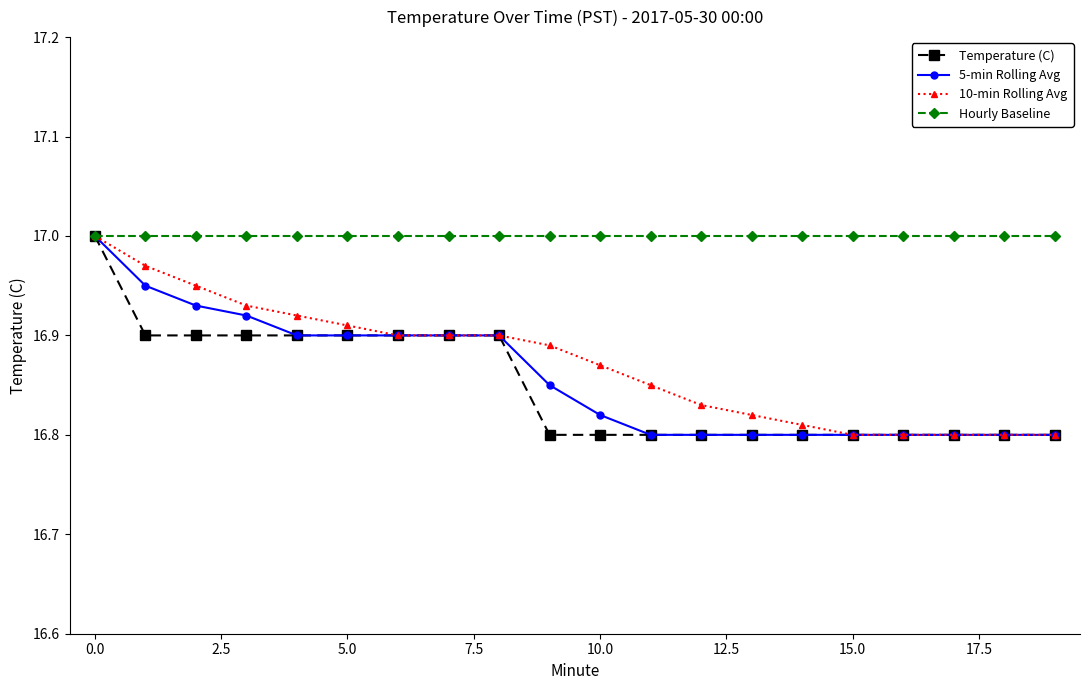

Is this an area chart (filled region under the line)?

No